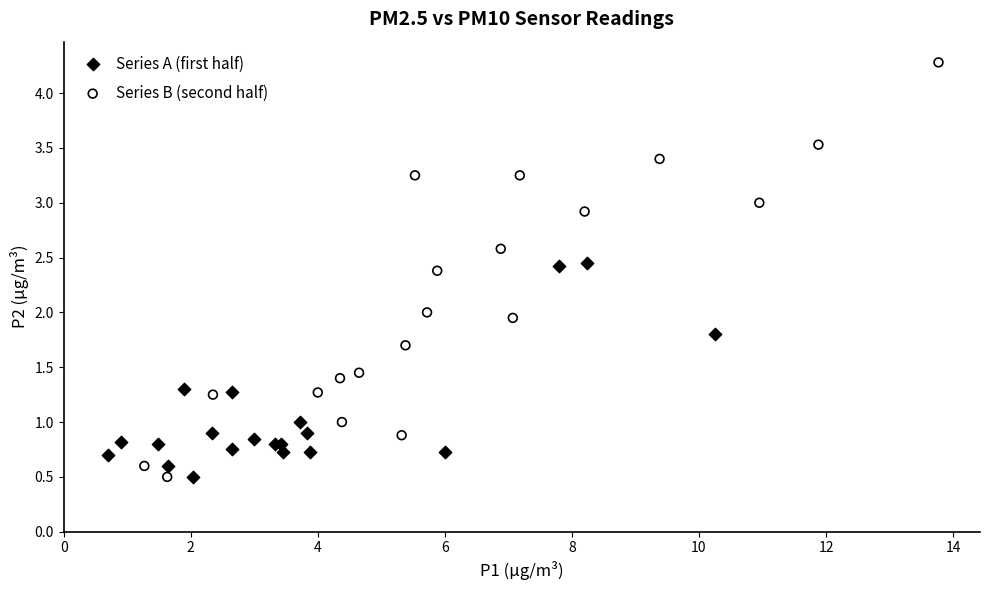

Which series has the largest Y range (max minus min)?

Series B (second half)